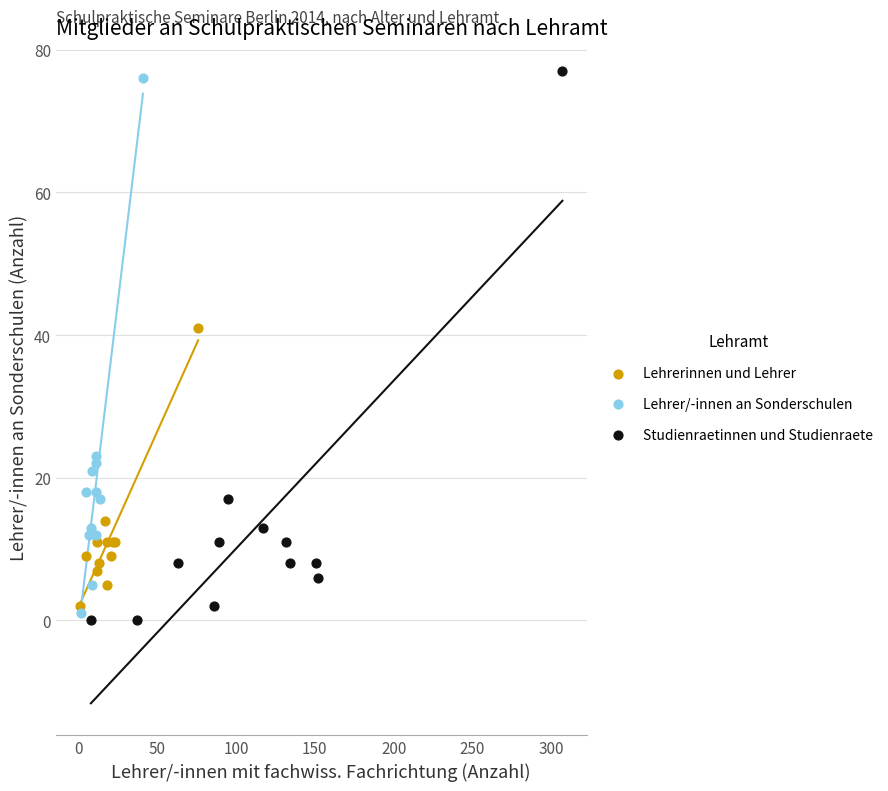

What are all the series names shown in the legend?

Lehrerinnen und Lehrer, Lehrer/-innen an Sonderschulen, Studienraetinnen und Studienraete